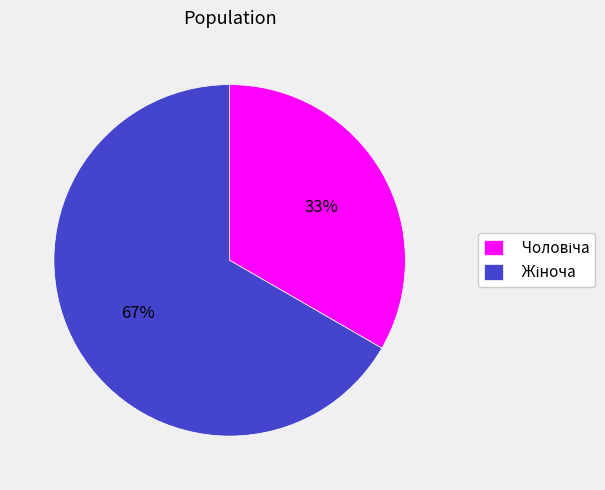

To the nearest percent, what is the average slice percentage?

50%